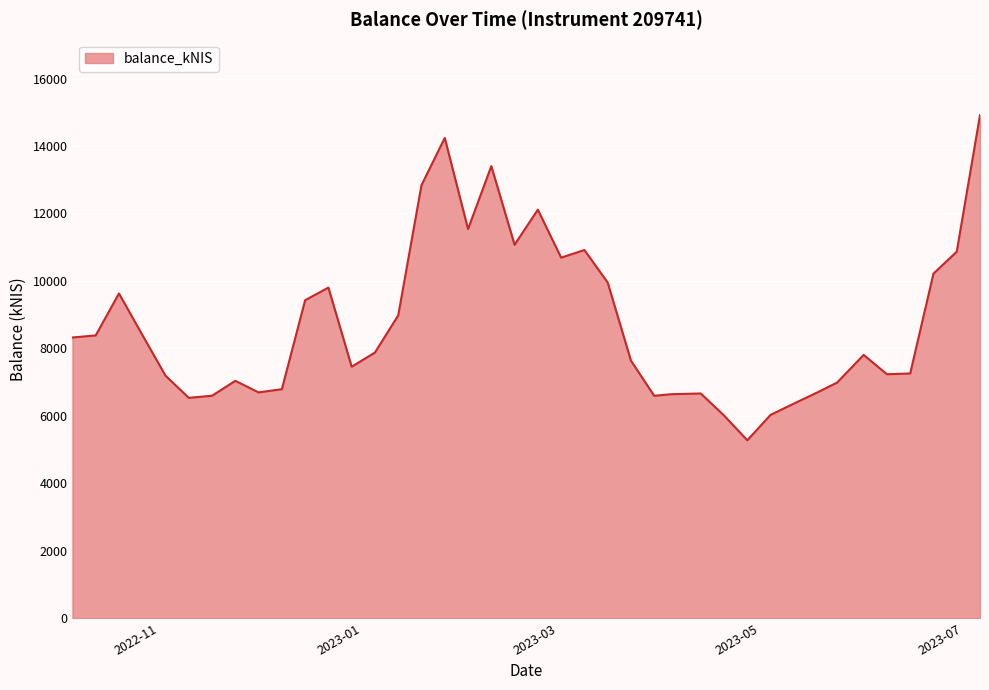

How many lines are shown in the chart?

1